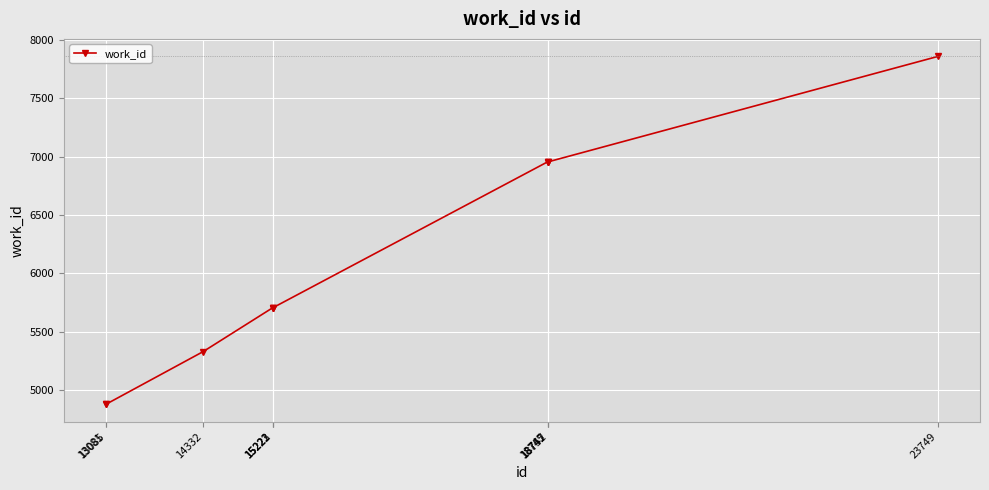

How many lines are shown in the chart?

1